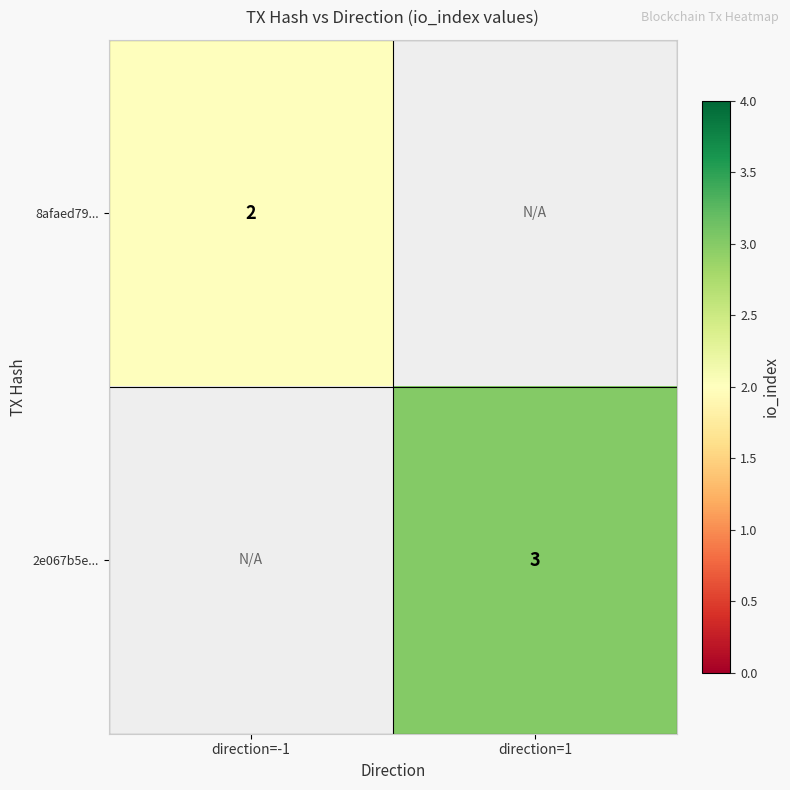

The 2e067b5e... series shows 4.0 at direction=1. True or false?

False